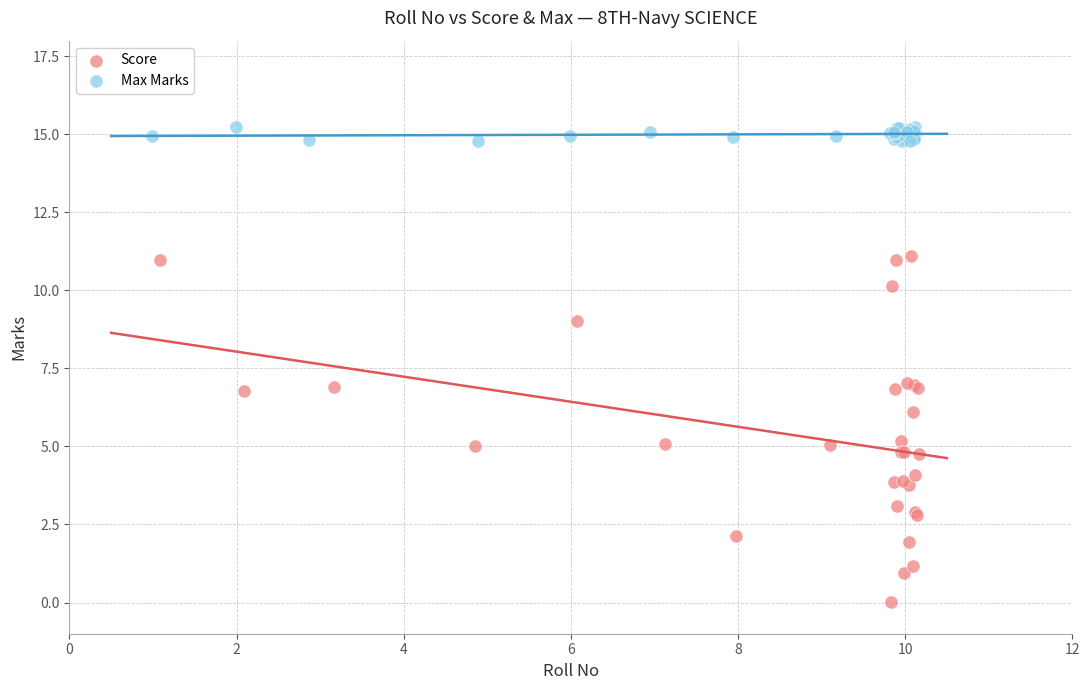

Which series contains the lowest Y value?

Score